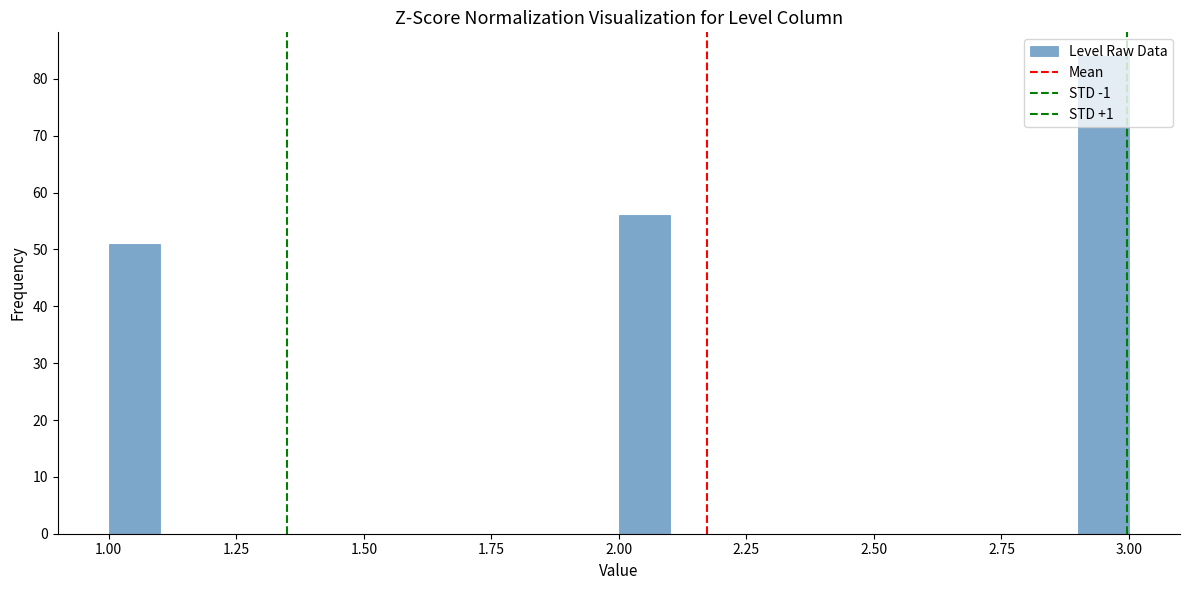

Around what value on the x-axis is the tallest bar? Give the approximate position of its centre, as read against the axis.

2.95